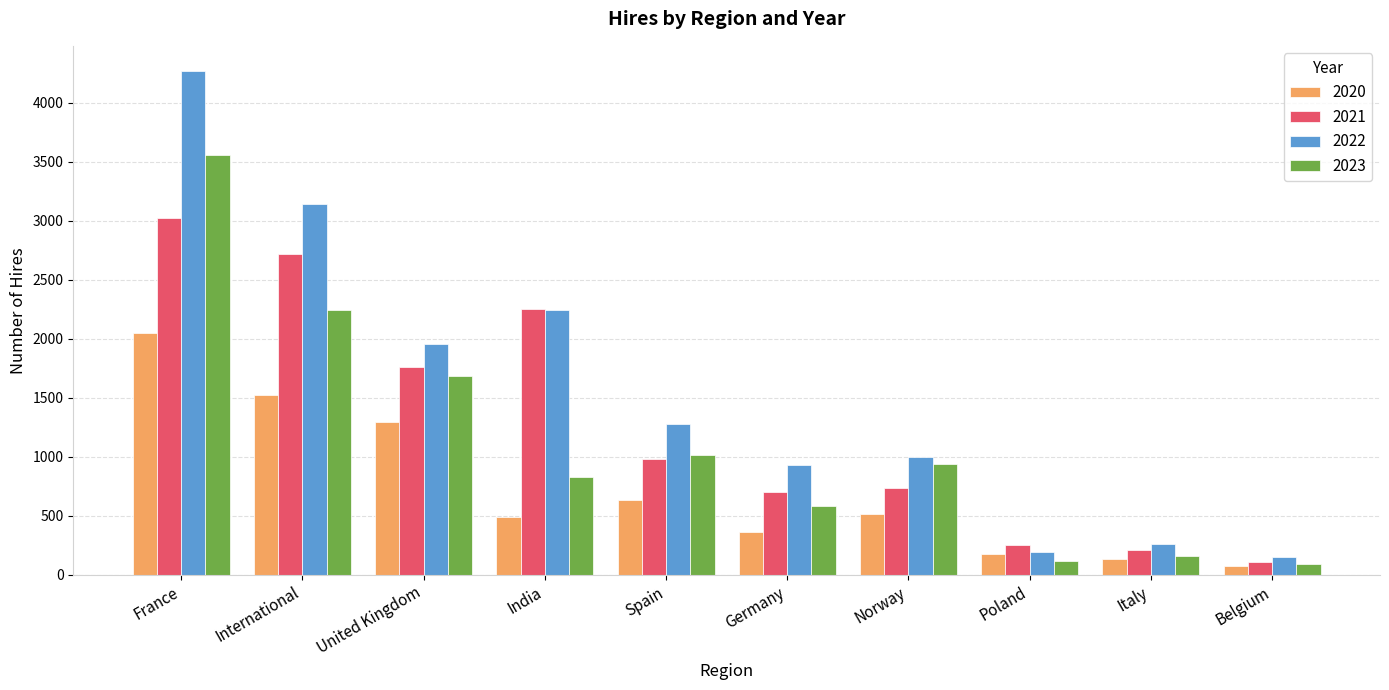

What position from the left is International?

2